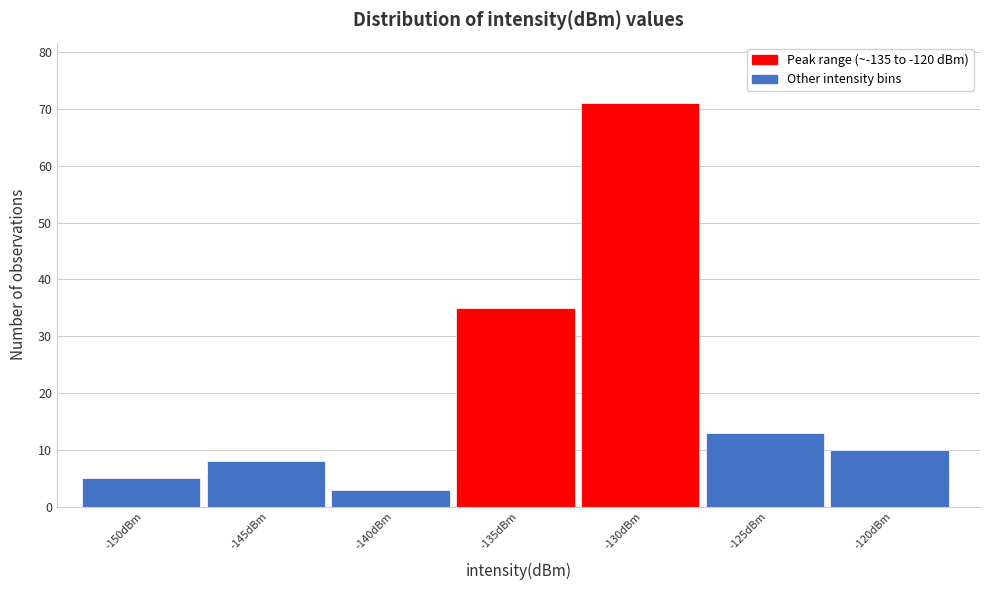

Reading left to right, what are all the values shown in this chart?

-150dBm=5	-145dBm=8	-140dBm=3	-135dBm=35	-130dBm=71	-125dBm=13	-120dBm=10